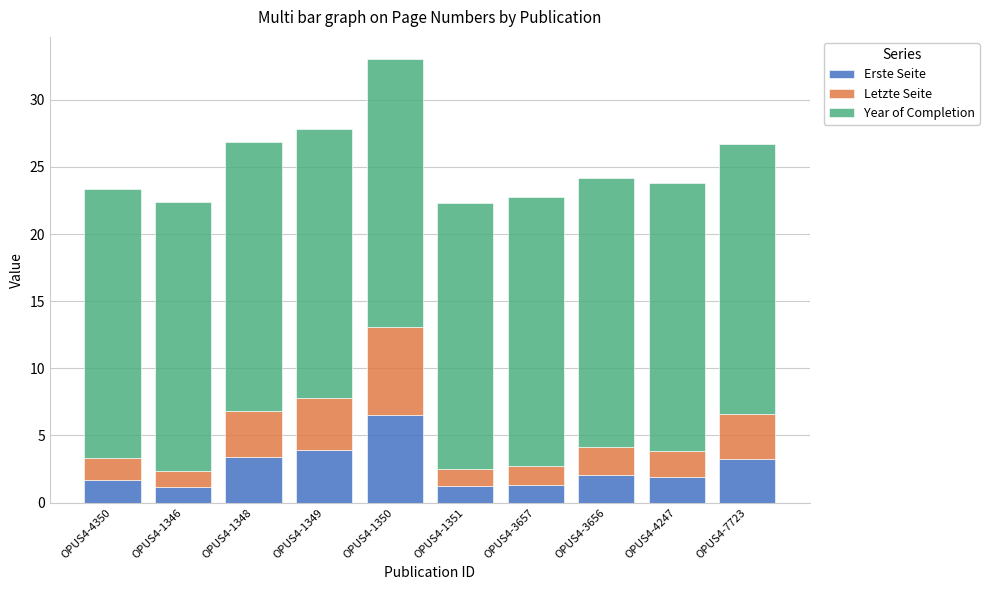

What is the total value across all series at OPUS4-3656?

24.2